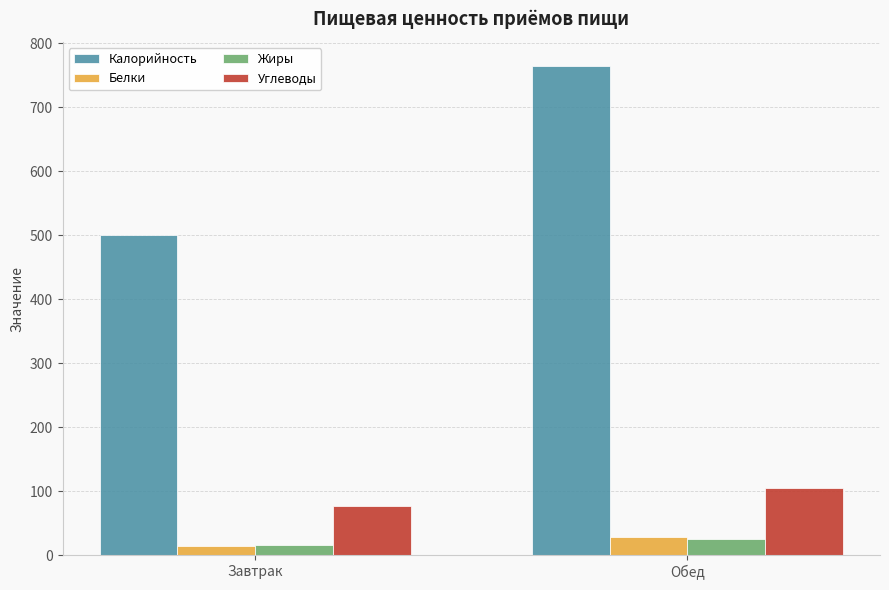

What is the difference between the maximum and minimum values in the Углеводы series?

29.3